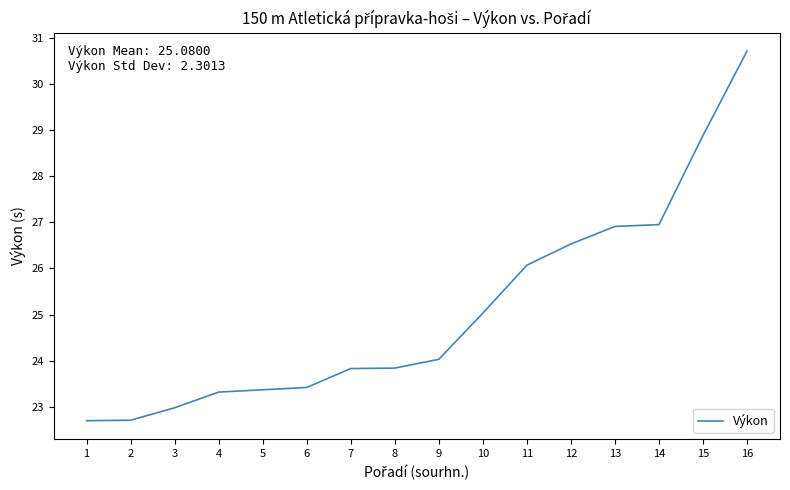

What is the difference between the maximum and minimum values?

8.0